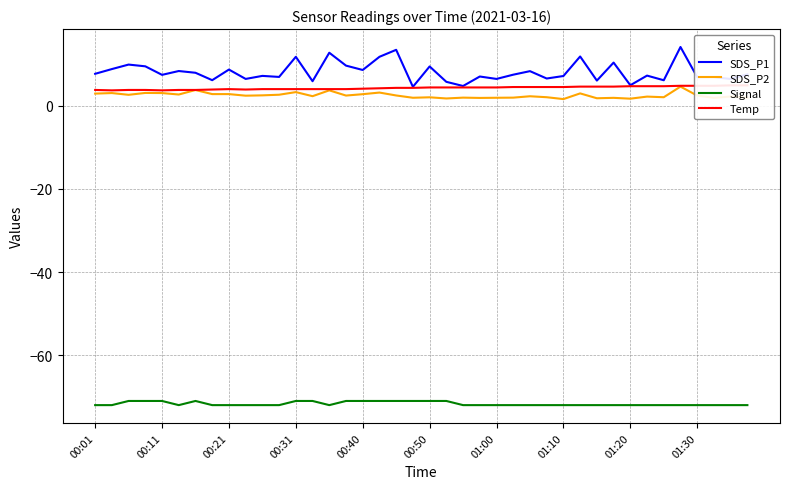

What are all the series names shown in the legend?

SDS_P1, SDS_P2, Signal, Temp